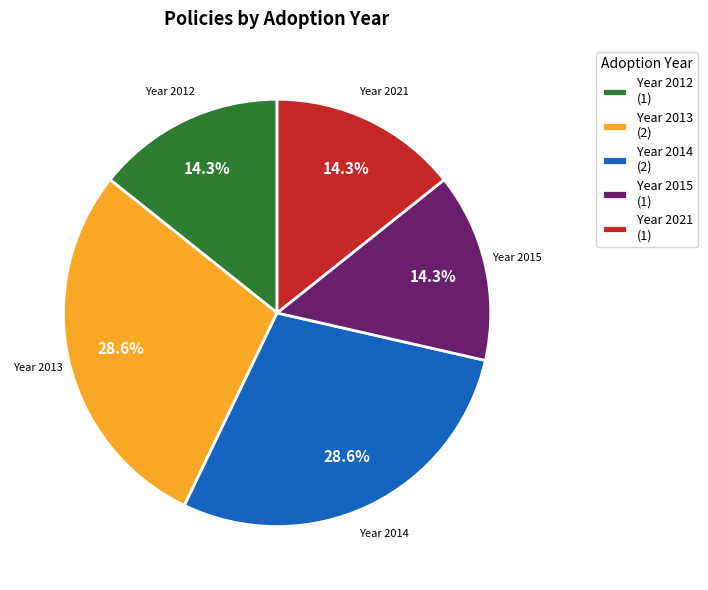

What percentage do Year 2012 (1) and Year 2015 (1) together represent?

28.6%